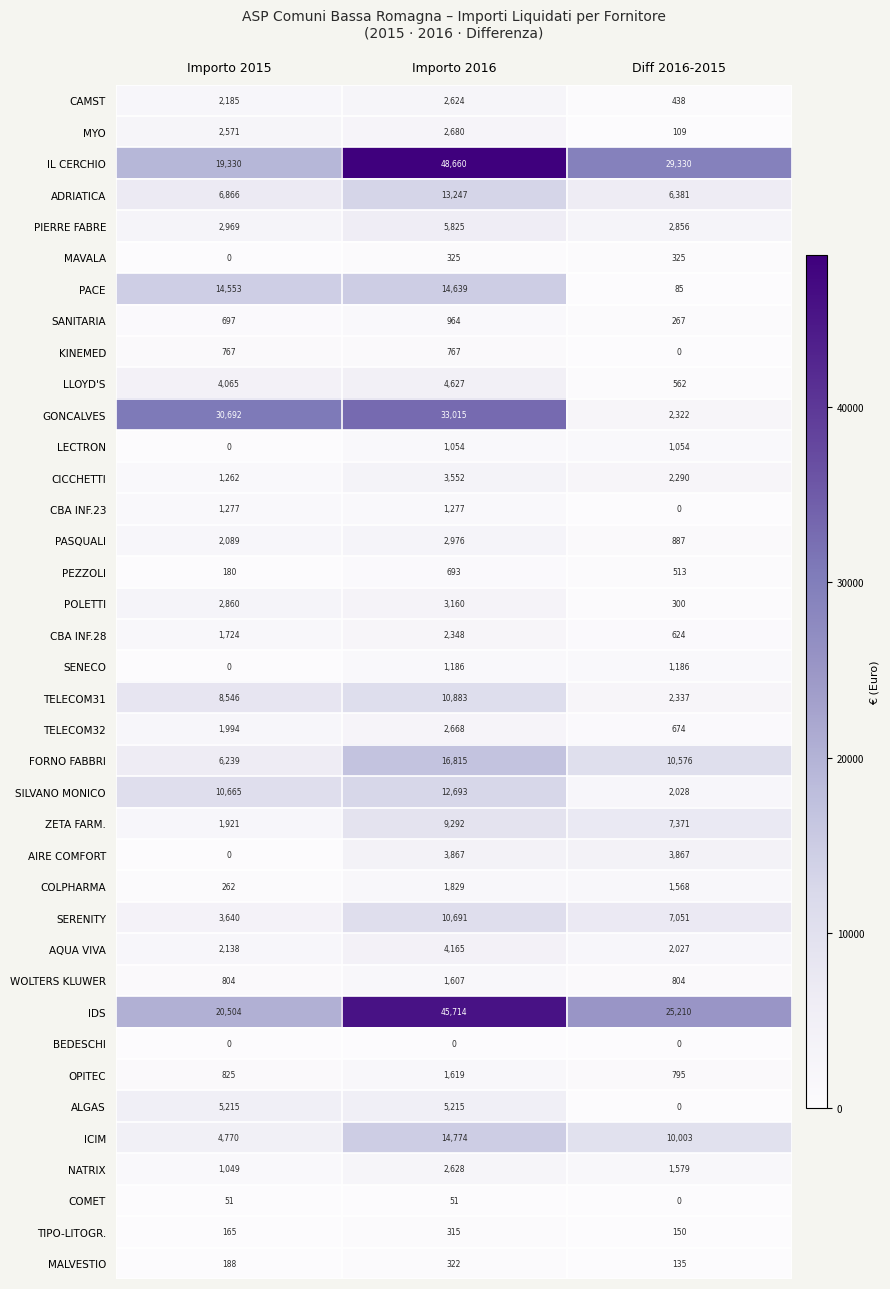

Which series has the largest range (max minus min)?

GONCALVES